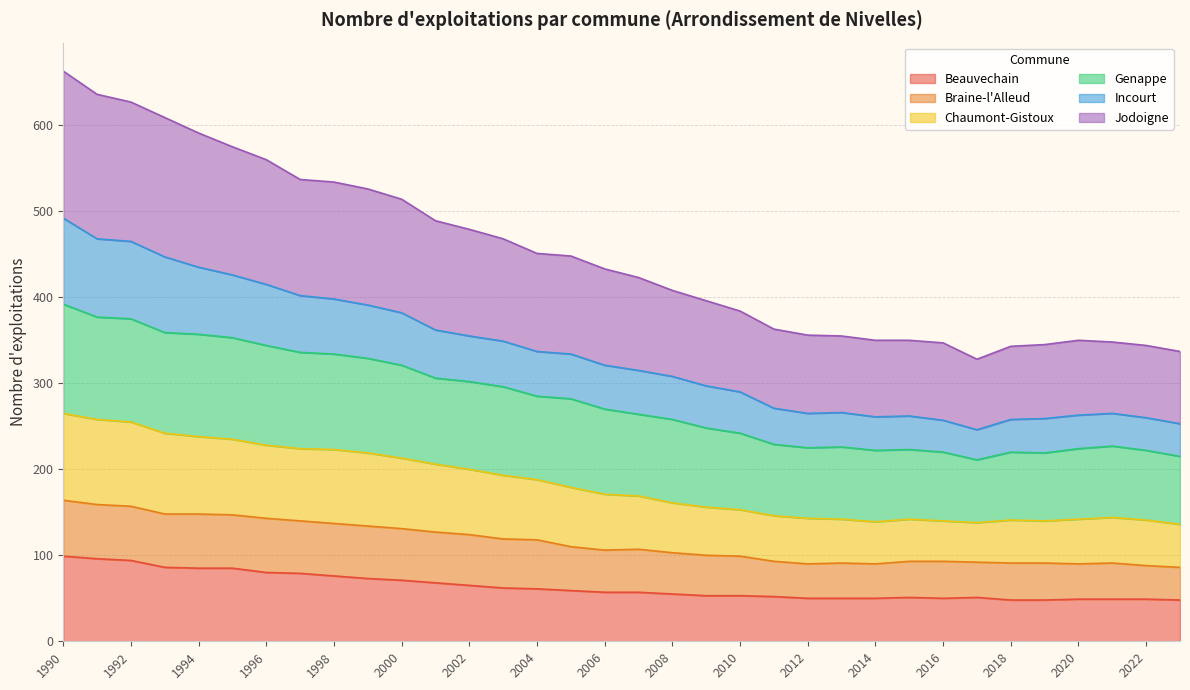

What is the highest value of the Beauvechain series?

99